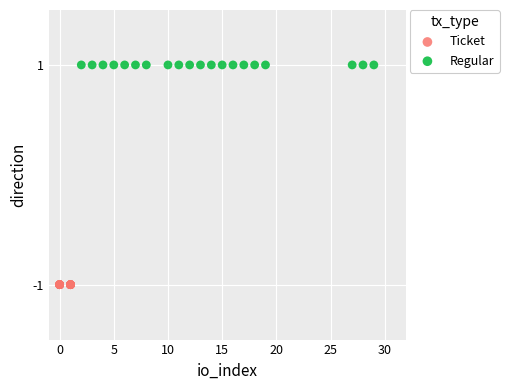

What are all the series names shown in the legend?

Ticket, Regular